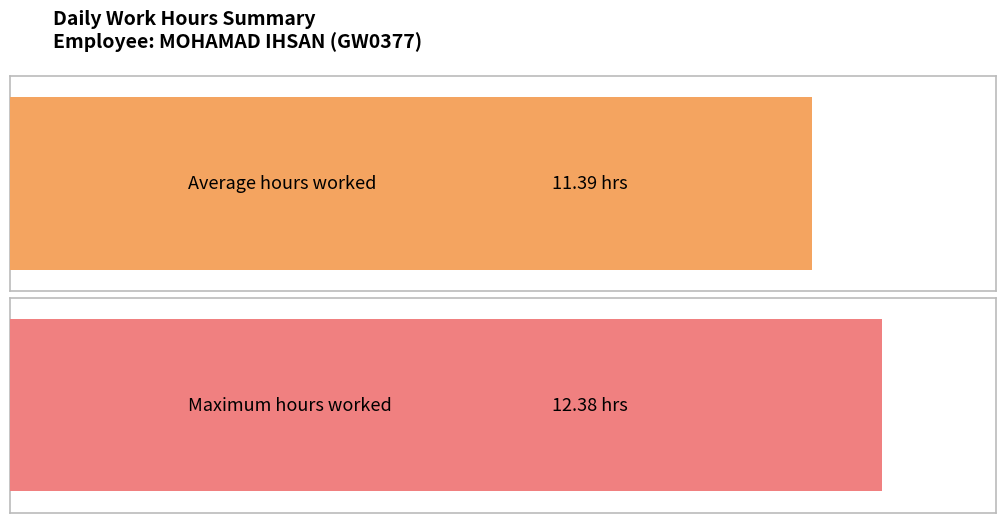

True or false: the data shows 3.1 at 29.

False